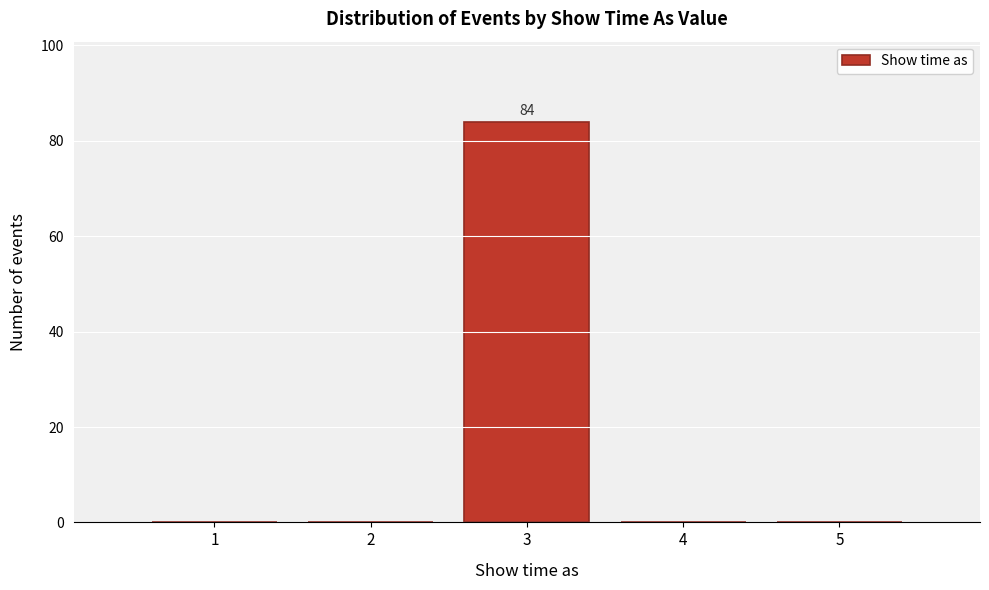

Reading left to right, list all the values displayed in this chart.

1=0	2=0	3=84	4=0	5=0